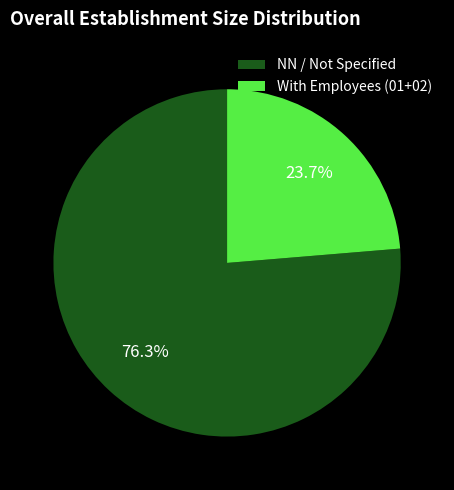

Which slice is the smallest?

With Employees (01+02)